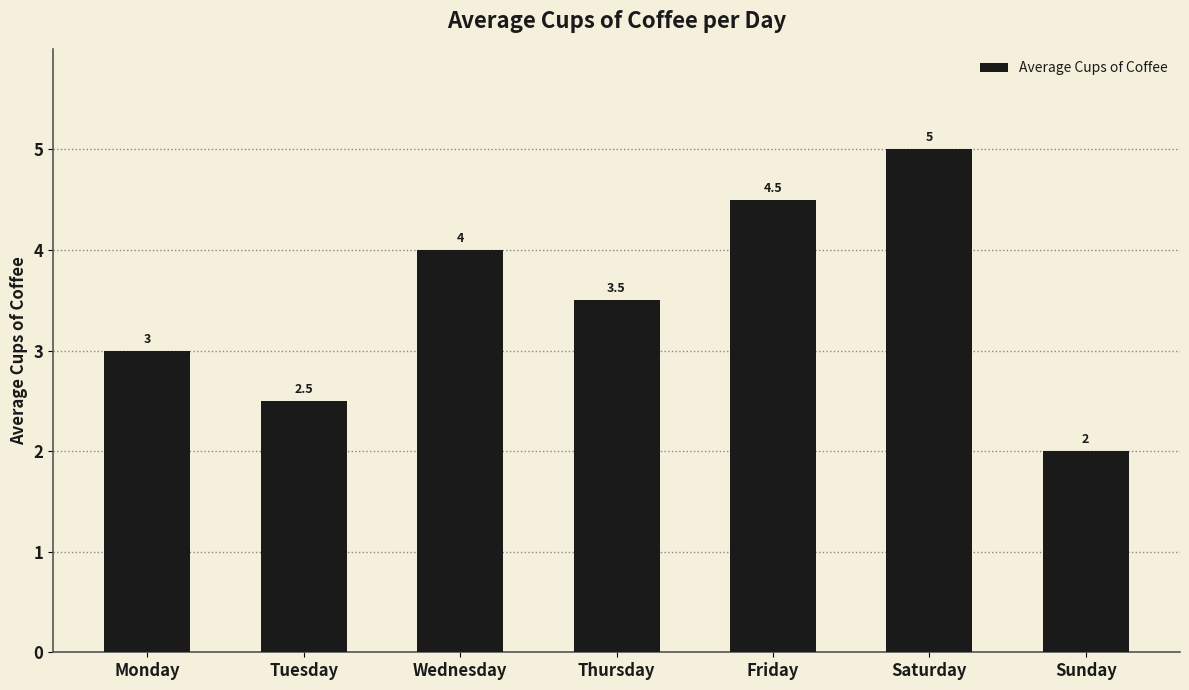

Count the number of categories in the chart.

7